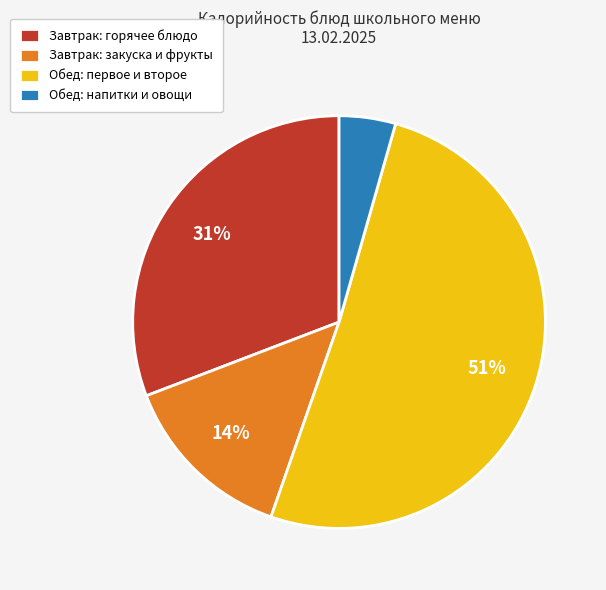

Is the sum of Обед: напитки и овощи and Завтрак: горячее блюдо greater than half?

No